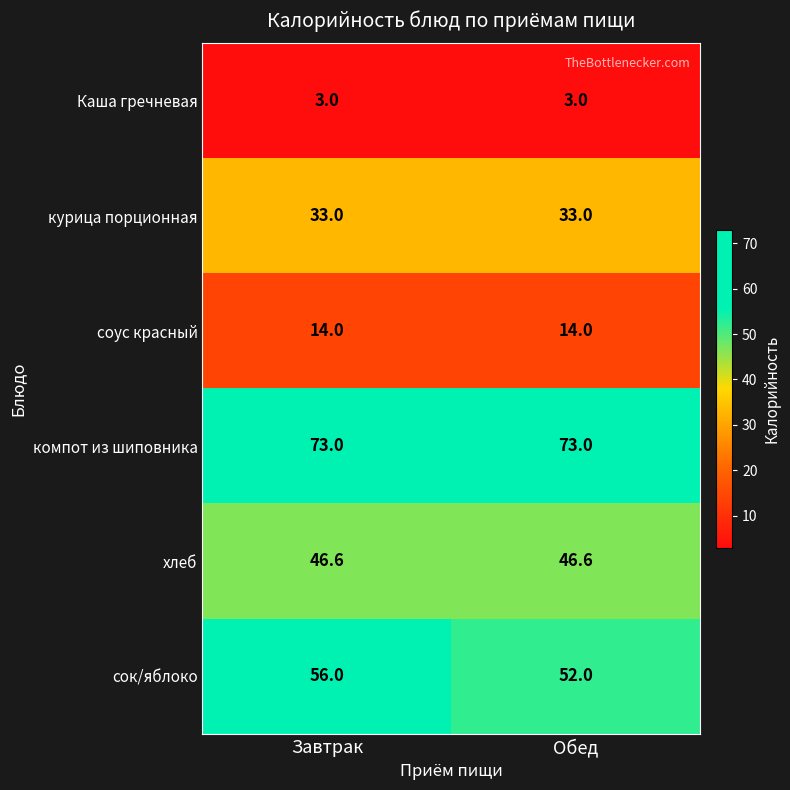

What is the minimum value shown in the chart?

3.0